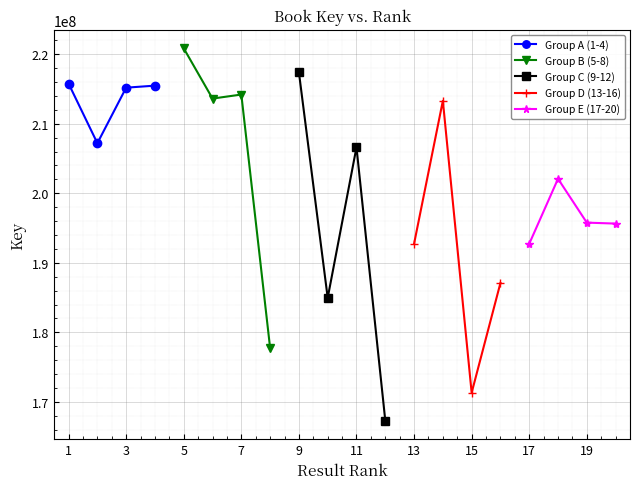

True or false: Group D (13-16) has a value of 281159425 at 15.

False